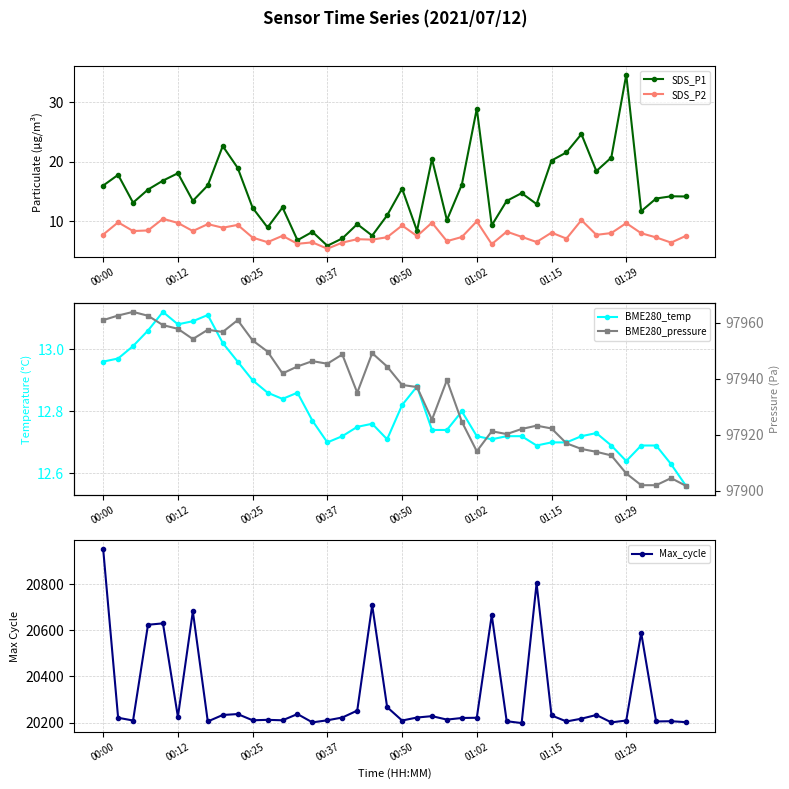

How many interior local valleys does the Max_cycle series have?

12